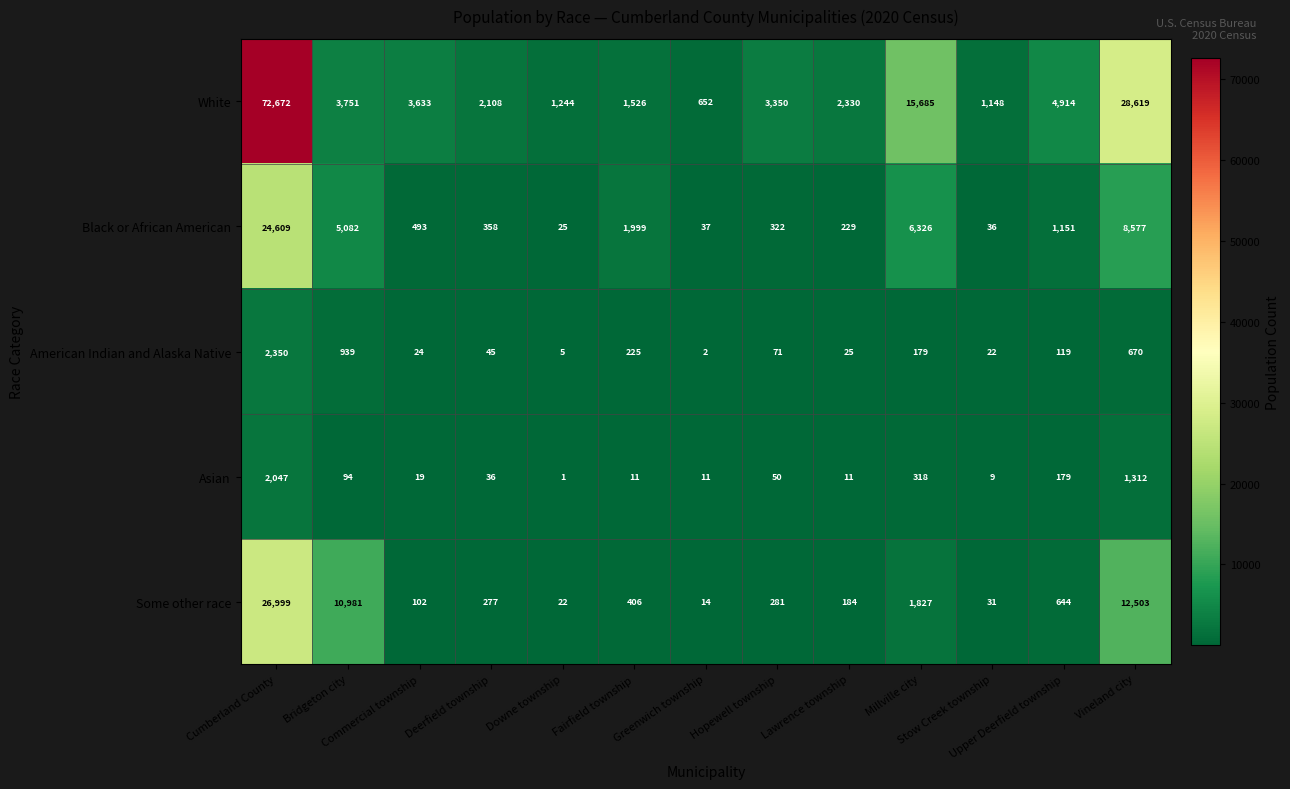

What is the greatest value displayed?

72672